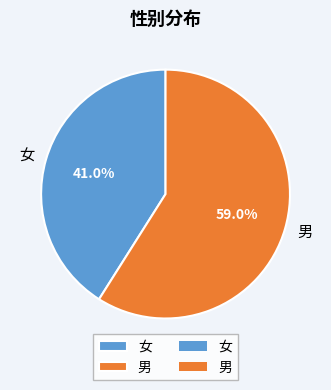

How many segments does this pie chart have?

2